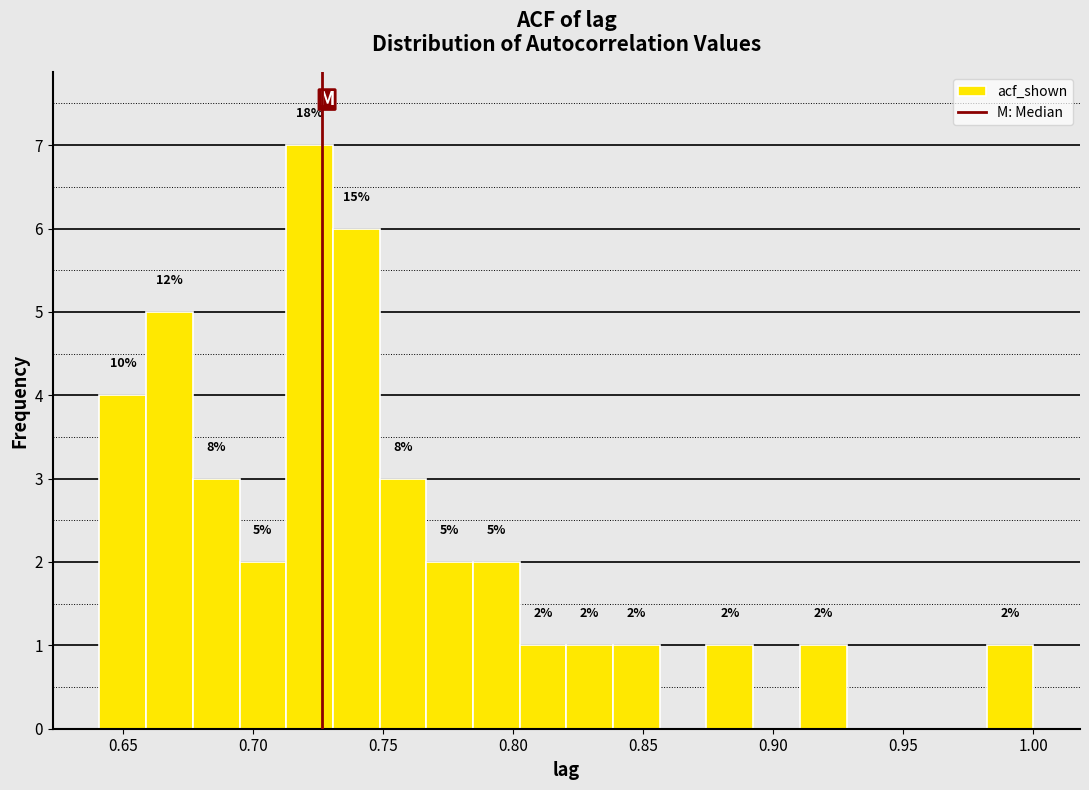

Read against the x-axis, roughly where is the centre of the tallest bar?

0.720